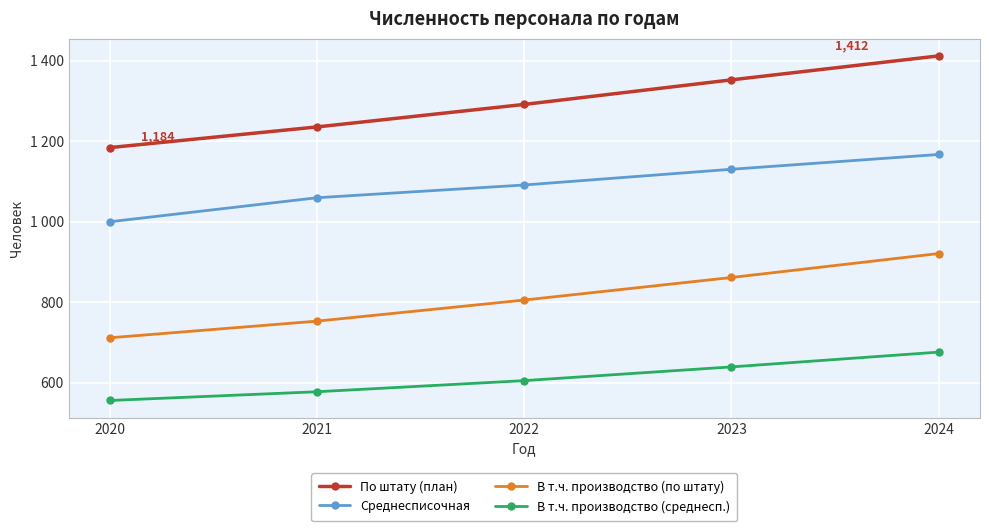

What is the difference between the second highest and second lowest values in the В т.ч. производство (среднесп.) series?

61.7